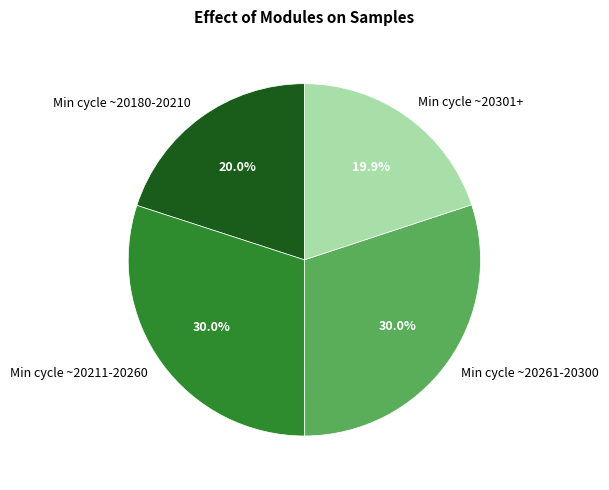

Is there a majority slice in this chart?

No